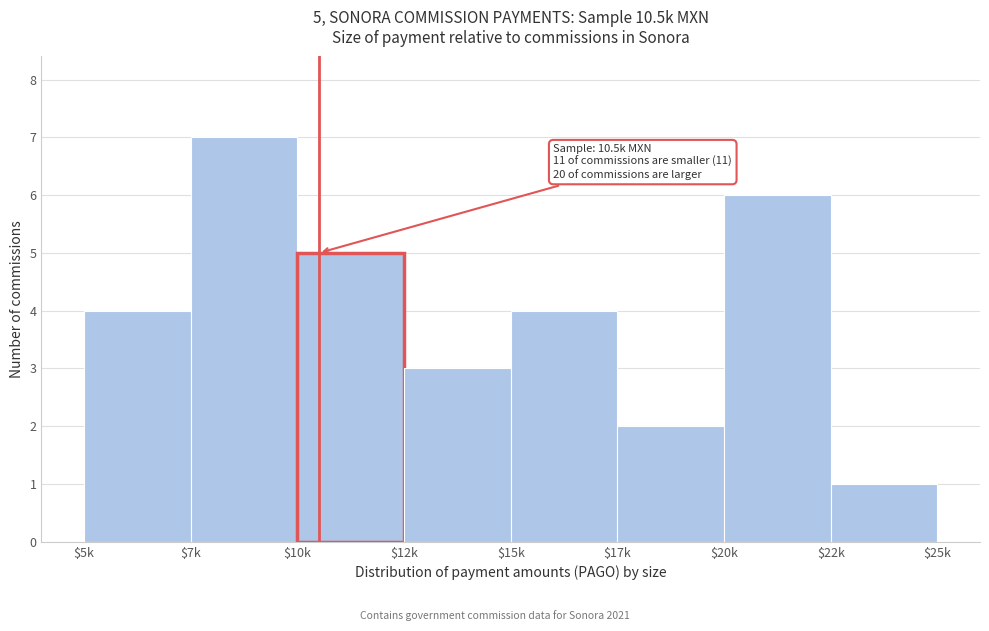

Reading right to left, list all the values displayed in this chart.

1	6	2	4	3	5	7	4